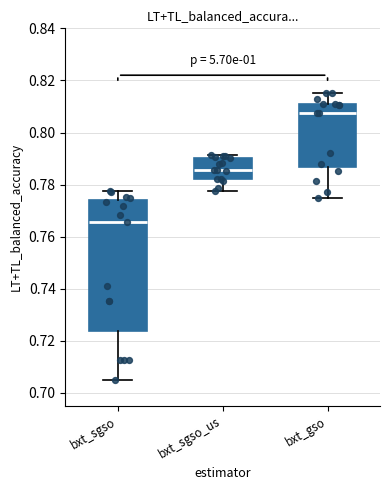

Reading left to right, transcribe this box plot: for each box, give where its median line is, the range the box spans, and where its two whiskers end, as read against the y-axis. The values are not printed on the chart, so give them approximately, as read against the axis.

bxt_sgso: median 0.766, box 0.724 to 0.774, whiskers 0.706 to 0.778
bxt_sgso_us: median 0.786, box 0.782 to 0.790, whiskers 0.778 to 0.792
bxt_gso: median 0.808, box 0.786 to 0.812, whiskers 0.774 to 0.816